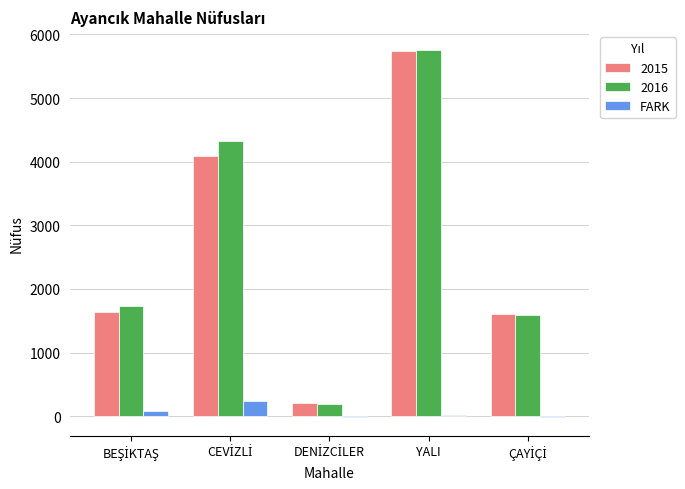

What is the maximum value shown in the chart?

5763